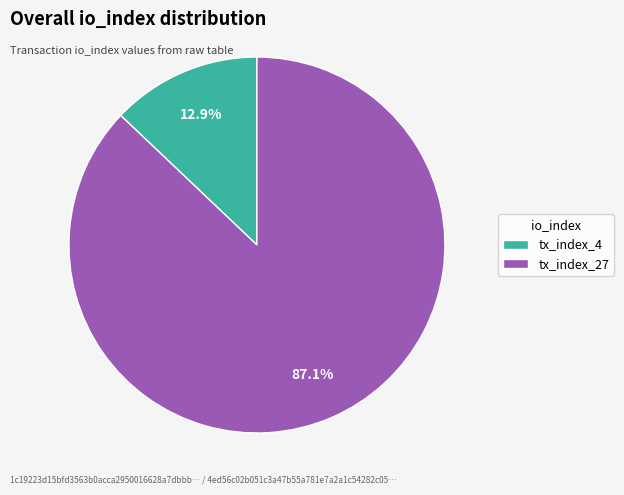

Which category has the biggest portion of the pie?

tx_index_27